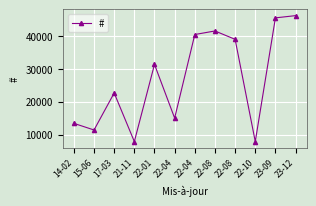

Rank the categories by value from lowest to highest.

21-11, 22-10, 15-06, 14-02, 22-04, 17-03, 22-01, 22-08, 22-04, 22-08, 23-09, 23-12